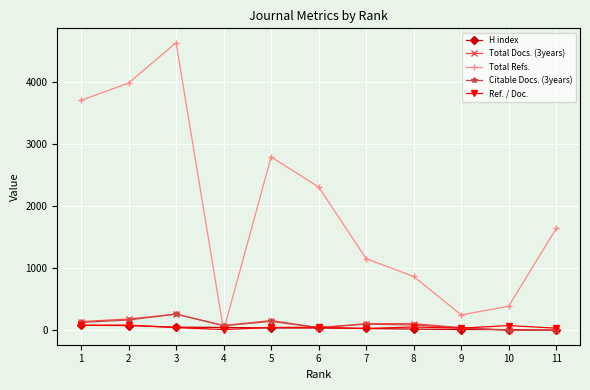

What is the total value across all series at 10?

479